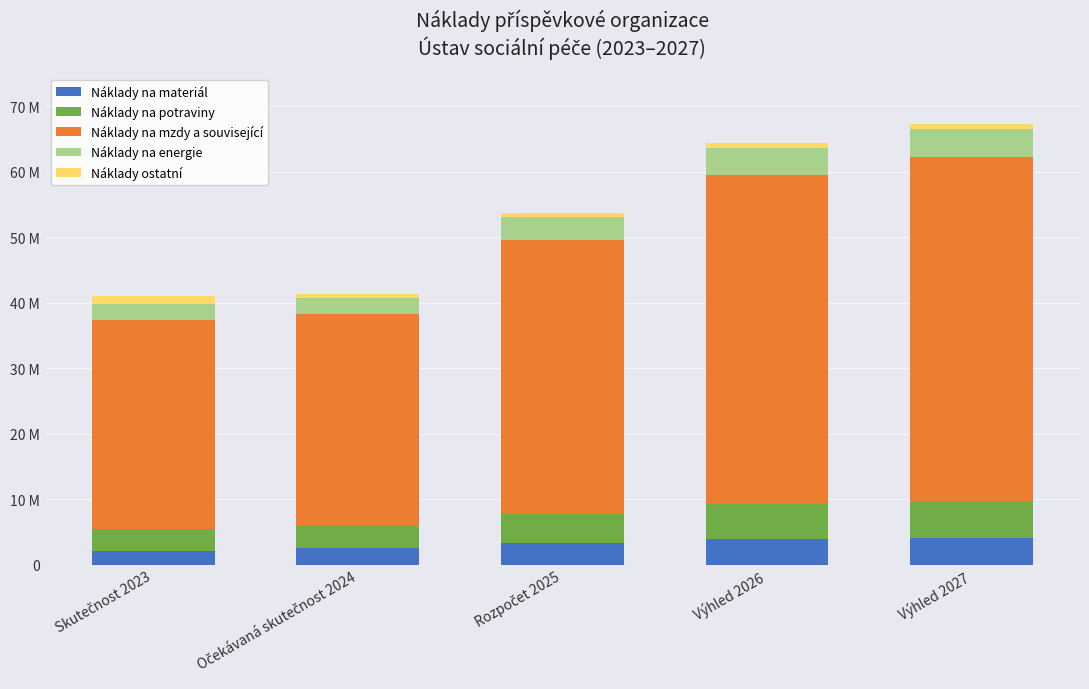

Does the chart contain stacked bars?

Yes